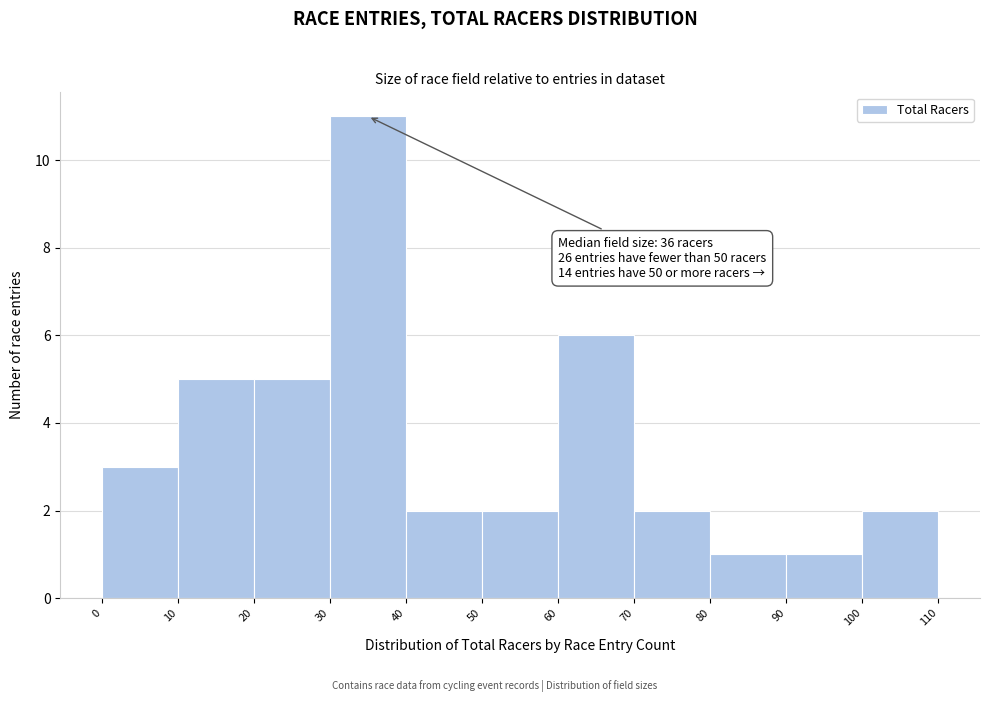

Which range on the x-axis has the tallest bar?

30 to 40